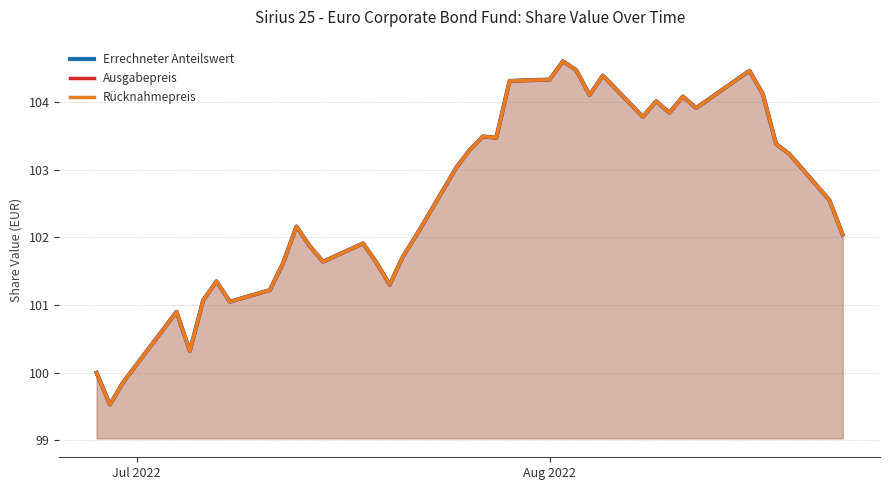

What is the smallest value displayed?

99.5